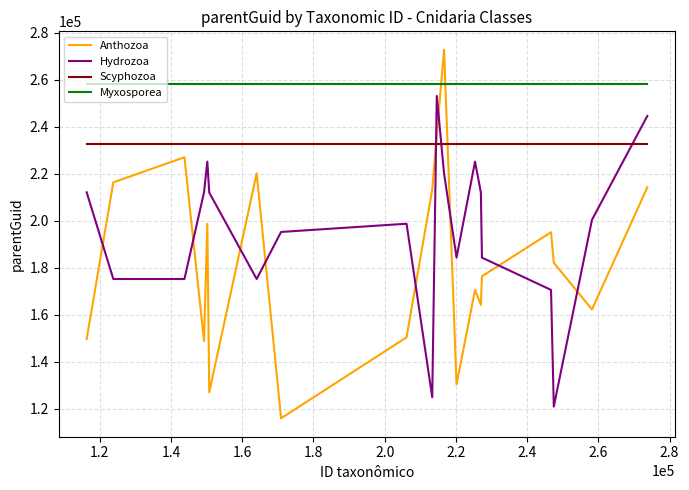

True or false: Hydrozoa and Anthozoa intersect in this chart.

True